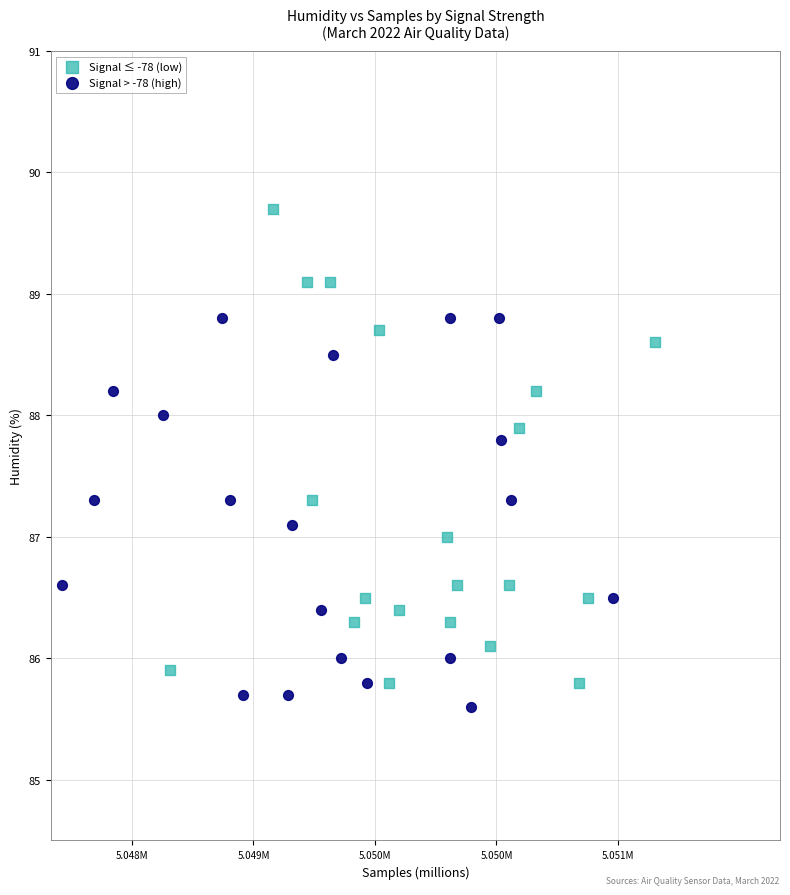

Which series reaches the maximum Y coordinate?

Signal ≤ -78 (low)